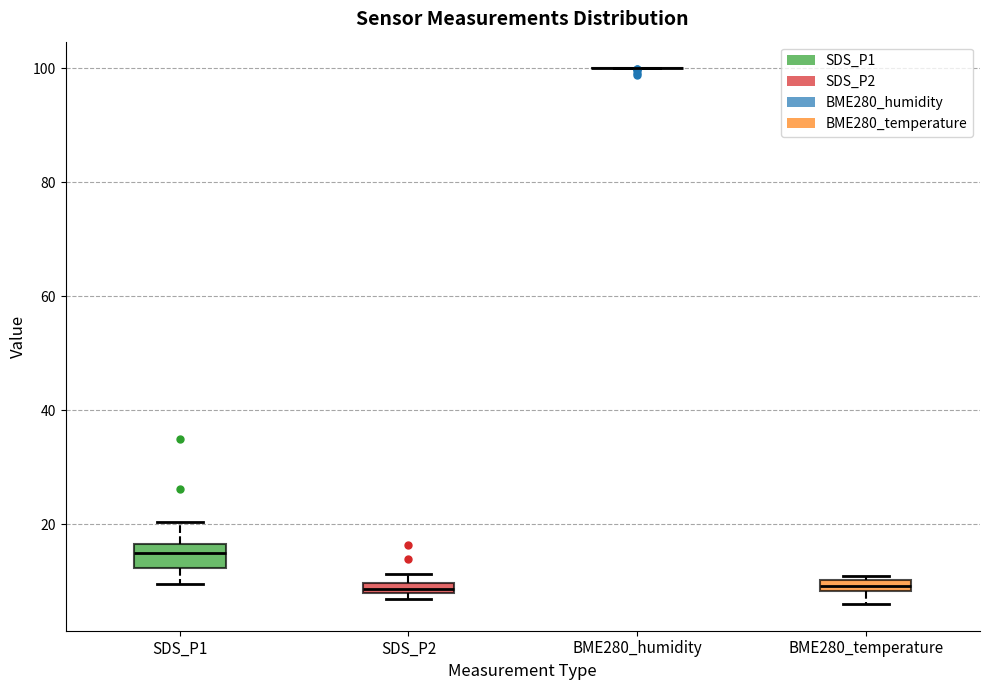

Which box is the tallest, from its lower edge to its upper edge?

SDS_P1